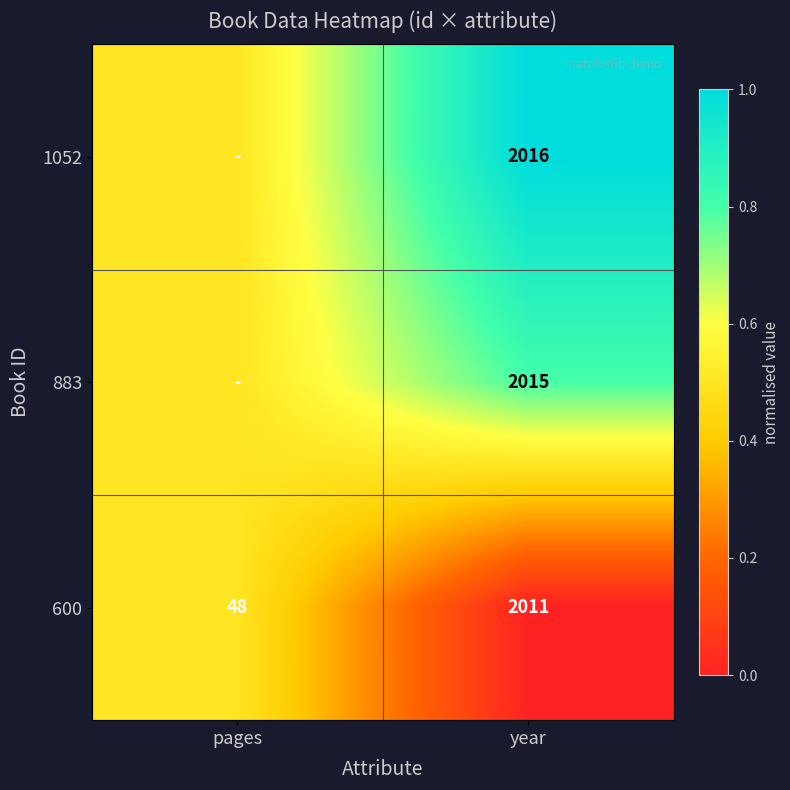

What is the total value across all series at year?

6042.0